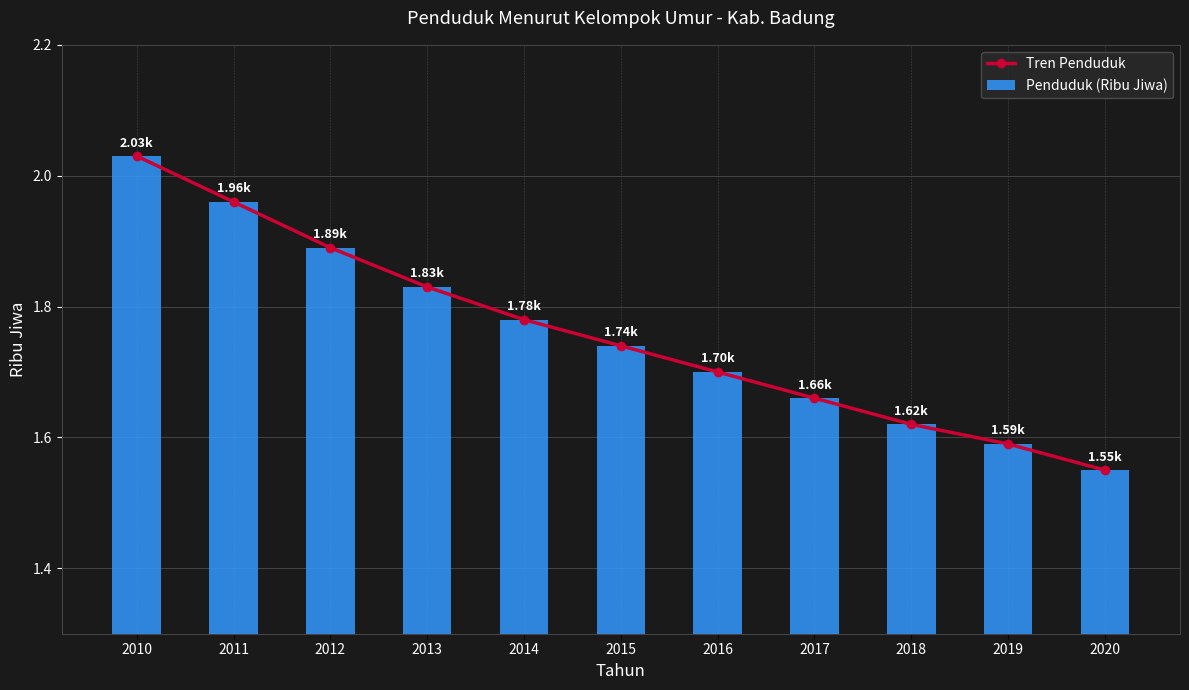

Reading left to right, list all the values displayed in this chart.

Tren Penduduk: 2.0	2.0	1.9	1.8	1.8	1.7	1.7	1.7	1.6	1.6	1.6
Penduduk (Ribu Jiwa): 2.0	2.0	1.9	1.8	1.8	1.7	1.7	1.7	1.6	1.6	1.6